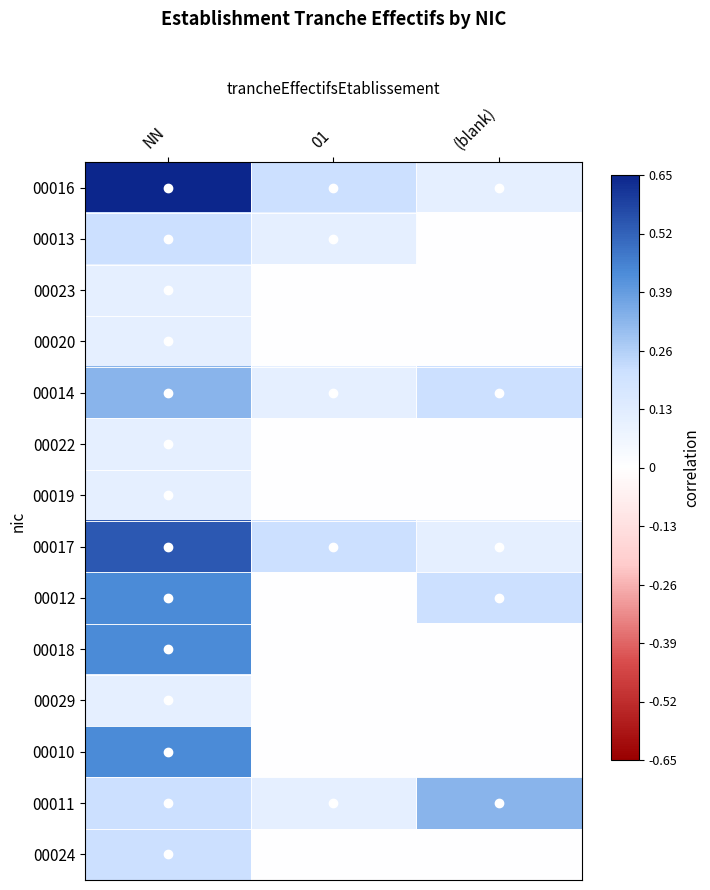

At which category is the sum across all series the highest?

NN